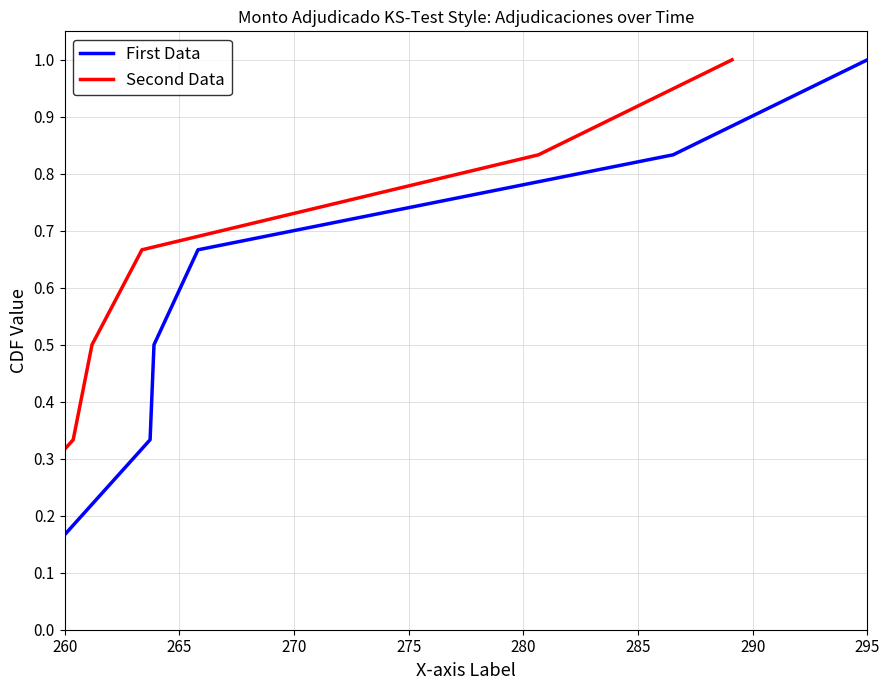

True or false: First Data and Second Data intersect in this chart.

False